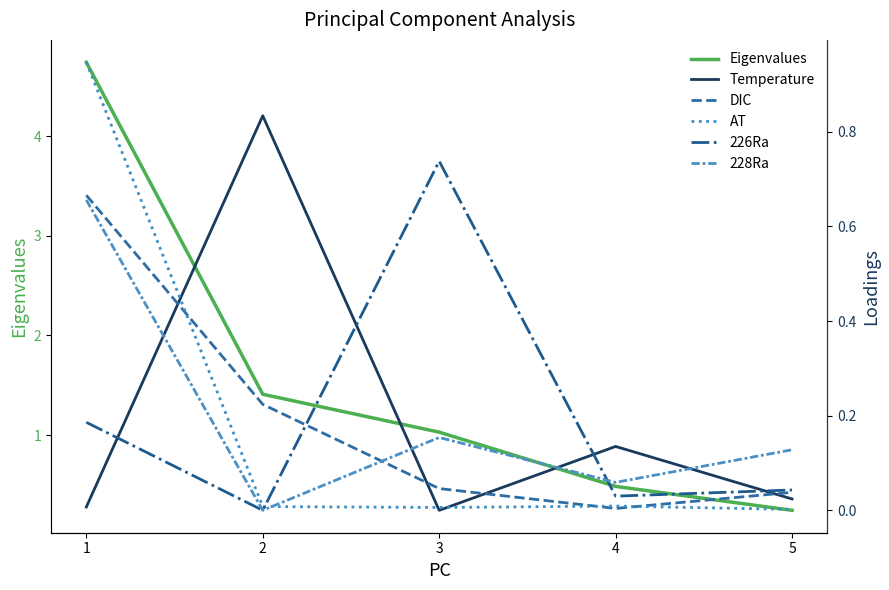

What is the approximate value of AT at 1?

0.9